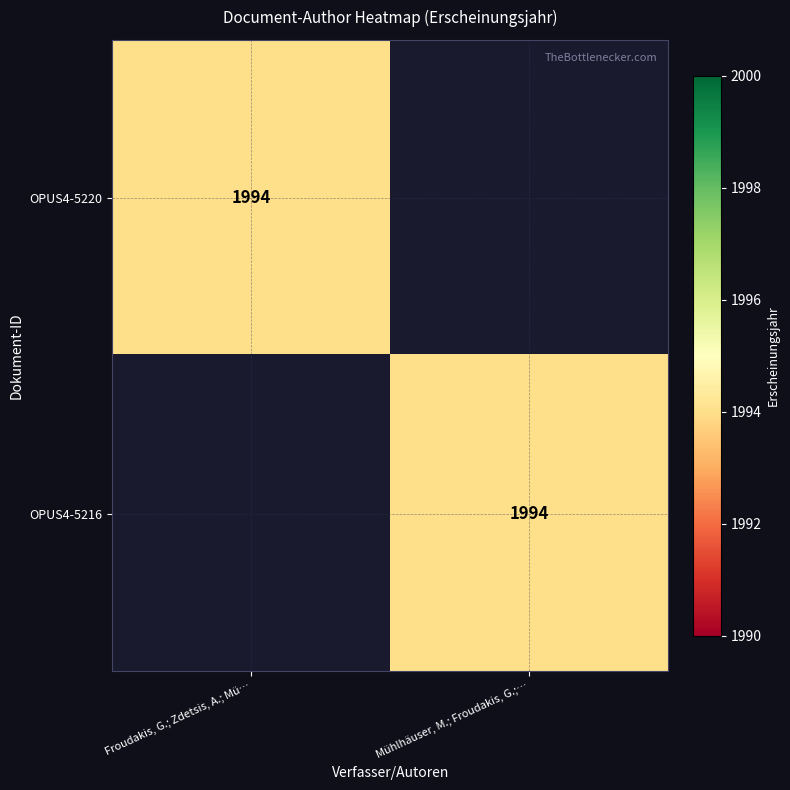

Is it true that OPUS4-5220 equals 2695 at Froudakis, G.; Zdetsis, A.; Mü…?

False